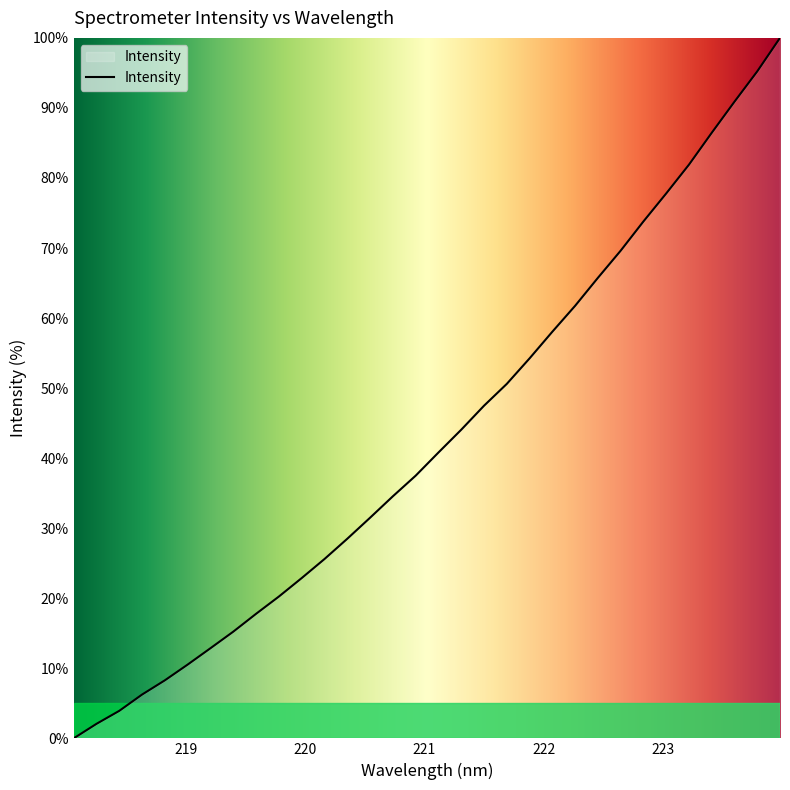

Reading left to right, what are all the values shown in this chart?

0.0	2.1	3.9	6.3	8.3	10.5	12.9	15.2	17.8	20.2	22.9	25.6	28.5	31.5	34.6	37.5	40.8	44.1	47.5	50.6	54.2	58.1	61.8	65.7	69.6	73.8	77.8	81.9	86.5	90.9	95.2	100.0